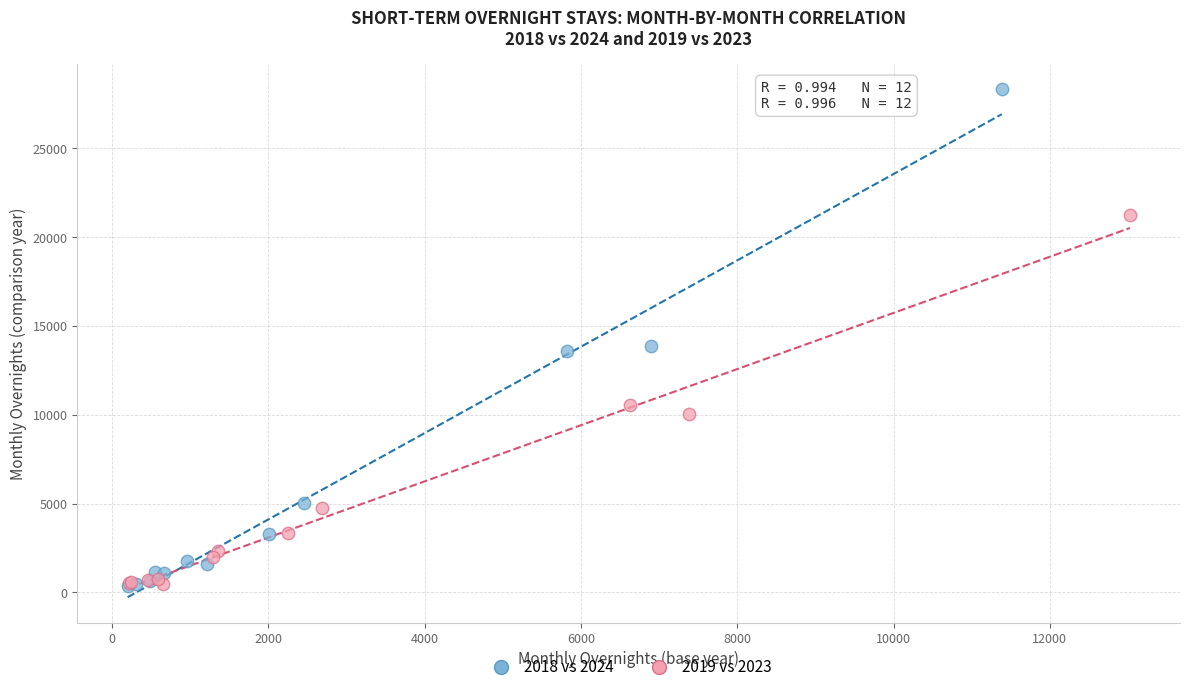

Which series has the largest Y range (max minus min)?

2018 vs 2024